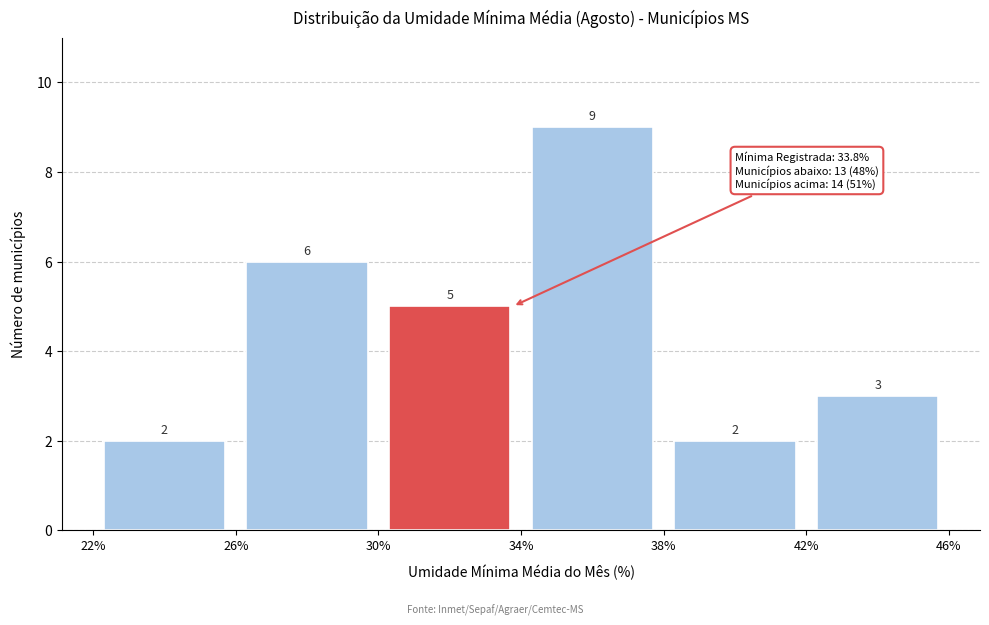

Over which range of the x-axis is the bar tallest?

34% to 38%